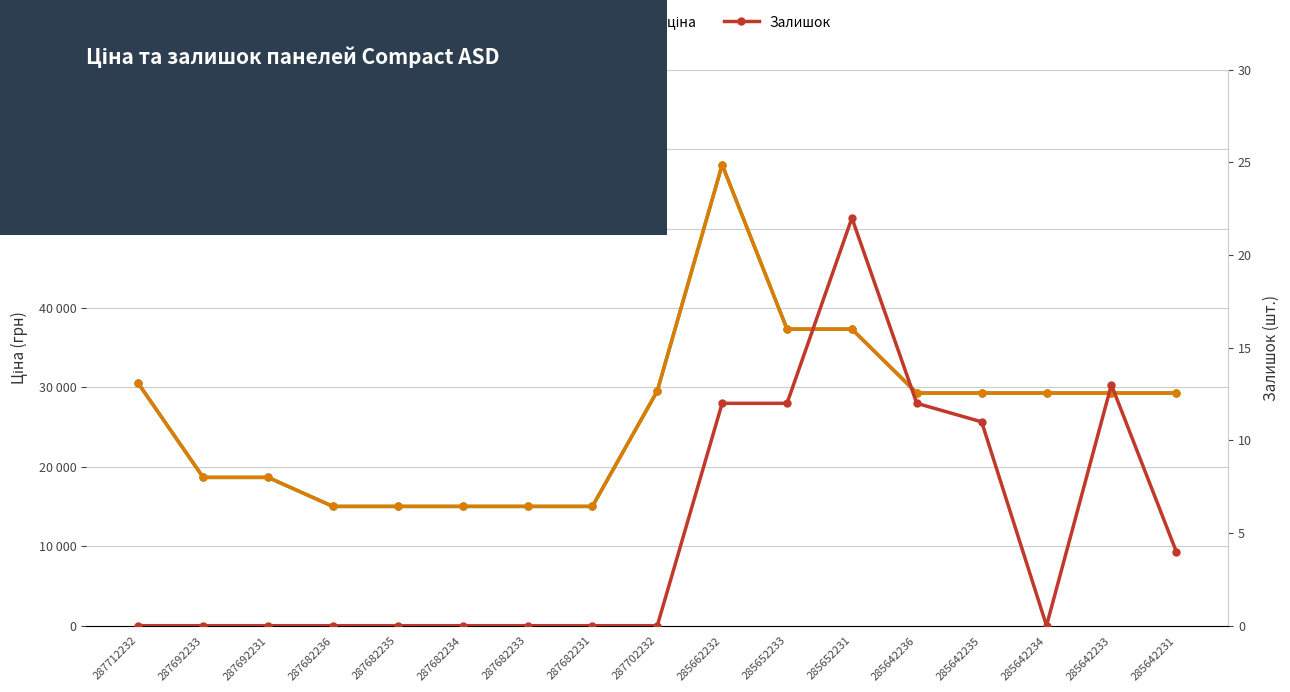

Reading left to right, extract all data points from this chart.

Ціна: 287712232=30512.3	287692233=18671.5	287692231=18671.5	287682236=15019.2	287682235=15019.2	287682234=15019.2	287682233=15019.2	287682231=15019.2	287702232=29548.9	285662232=58037.0	285652233=37343.0	285652231=37343.0	285642236=29294.9	285642235=29294.9	285642234=29294.9	285642233=29294.9	285642231=29294.9
Доп. ціна: 287712232=30512.3	287692233=18671.5	287692231=18671.5	287682236=15019.2	287682235=15019.2	287682234=15019.2	287682233=15019.2	287682231=15019.2	287702232=29548.9	285662232=58037.0	285652233=37343.0	285652231=37343.0	285642236=29294.9	285642235=29294.9	285642234=29294.9	285642233=29294.9	285642231=29294.9
Залишок: 287712232=0.0	287692233=0.0	287692231=0.0	287682236=0.0	287682235=0.0	287682234=0.0	287682233=0.0	287682231=0.0	287702232=0.0	285662232=12.0	285652233=12.0	285652231=22.0	285642236=12.0	285642235=11.0	285642234=0.0	285642233=13.0	285642231=4.0